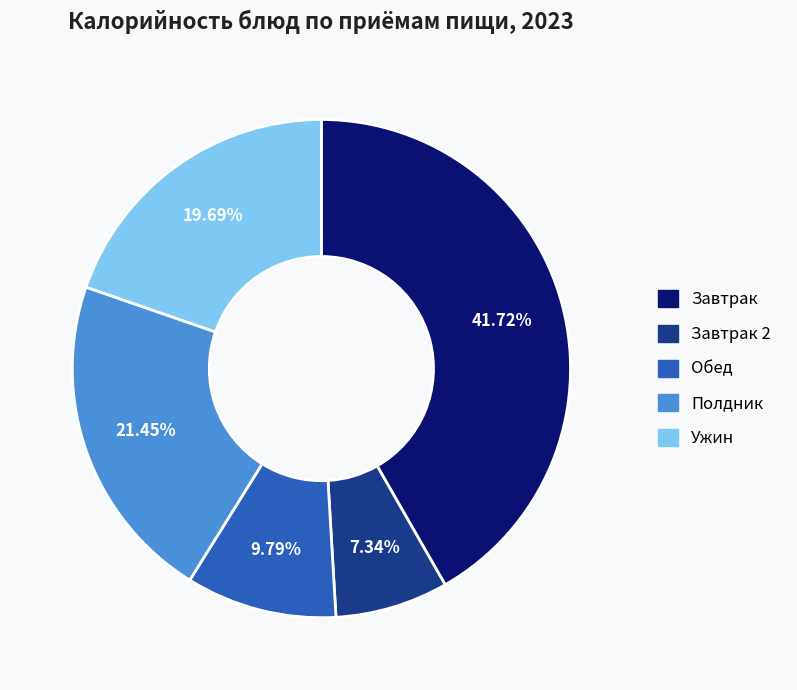

Does any single category account for the majority?

No